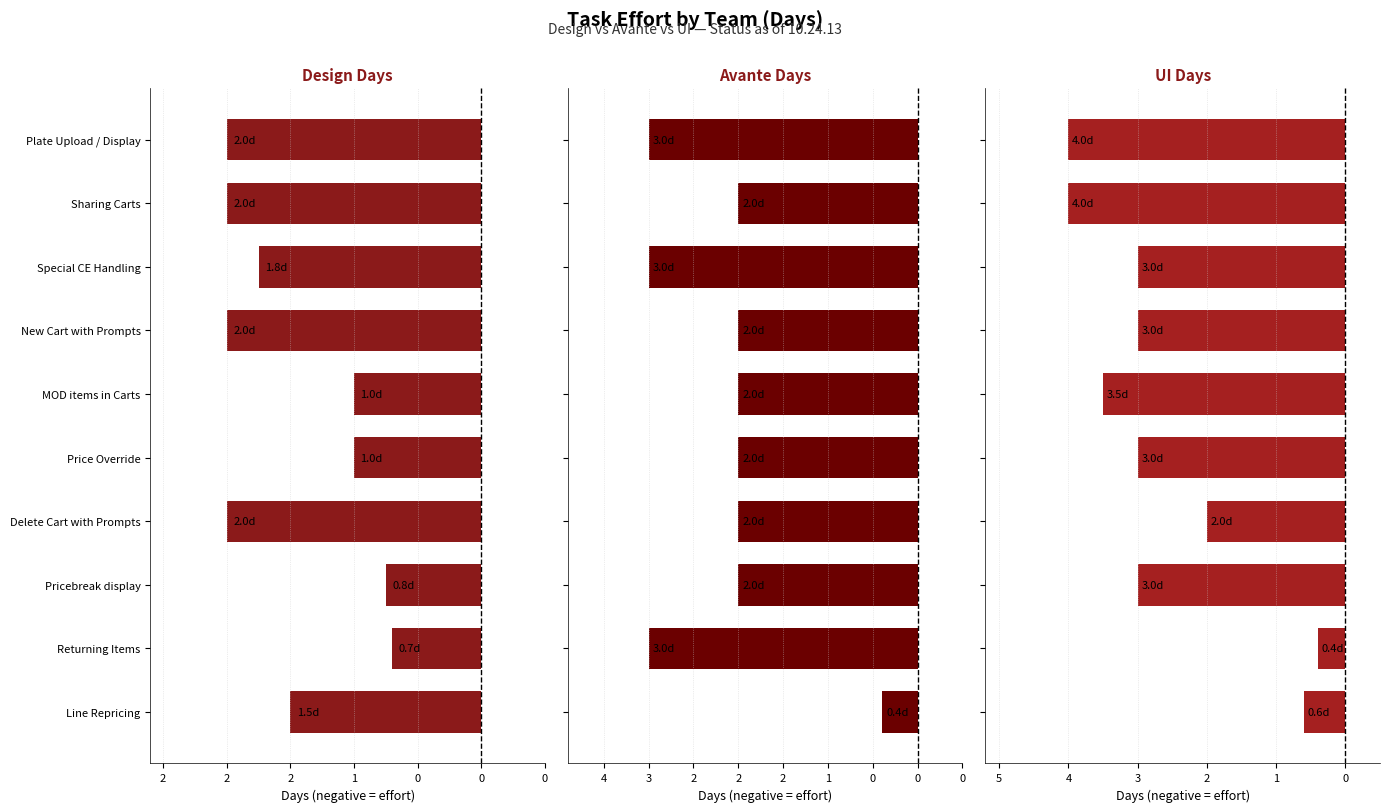

Is it true that Design Days equals -3.4 at Sharing Carts?

False